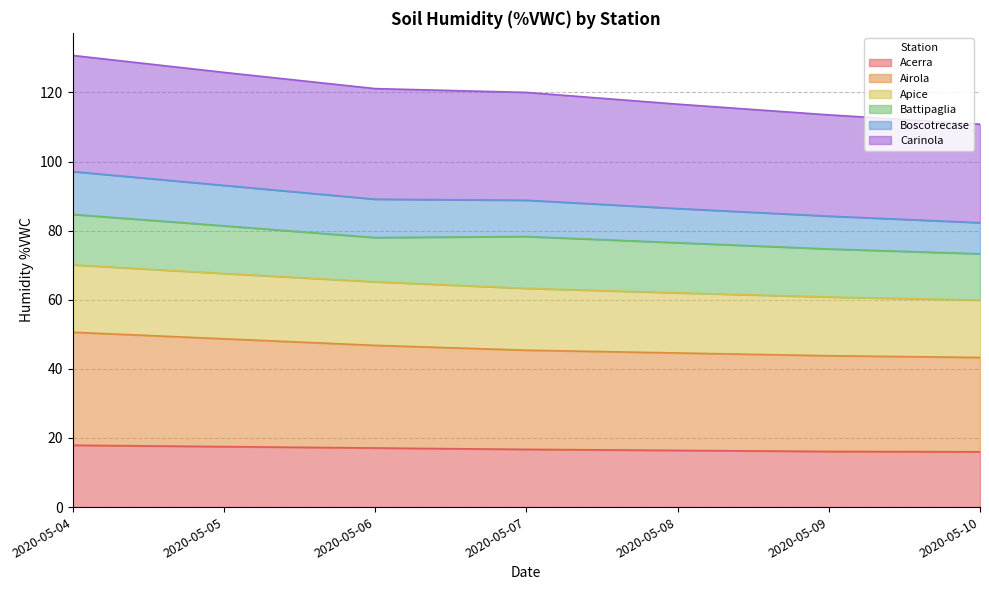

How many data points in Airola are above 45?

4